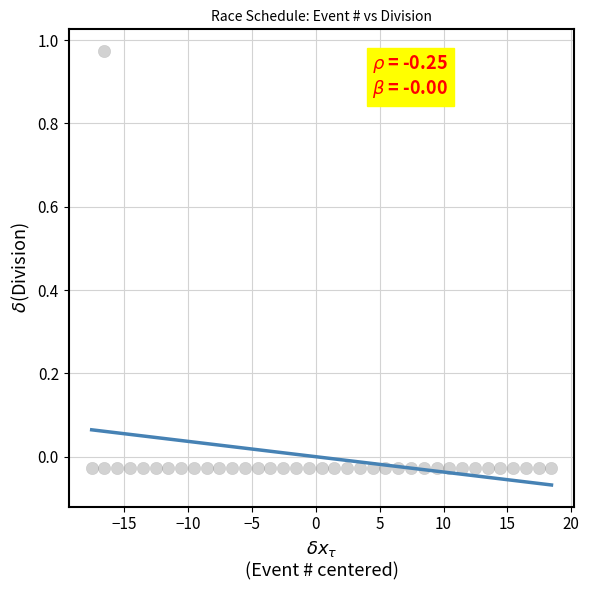

What is the range of X values (max minus min)?

36.0